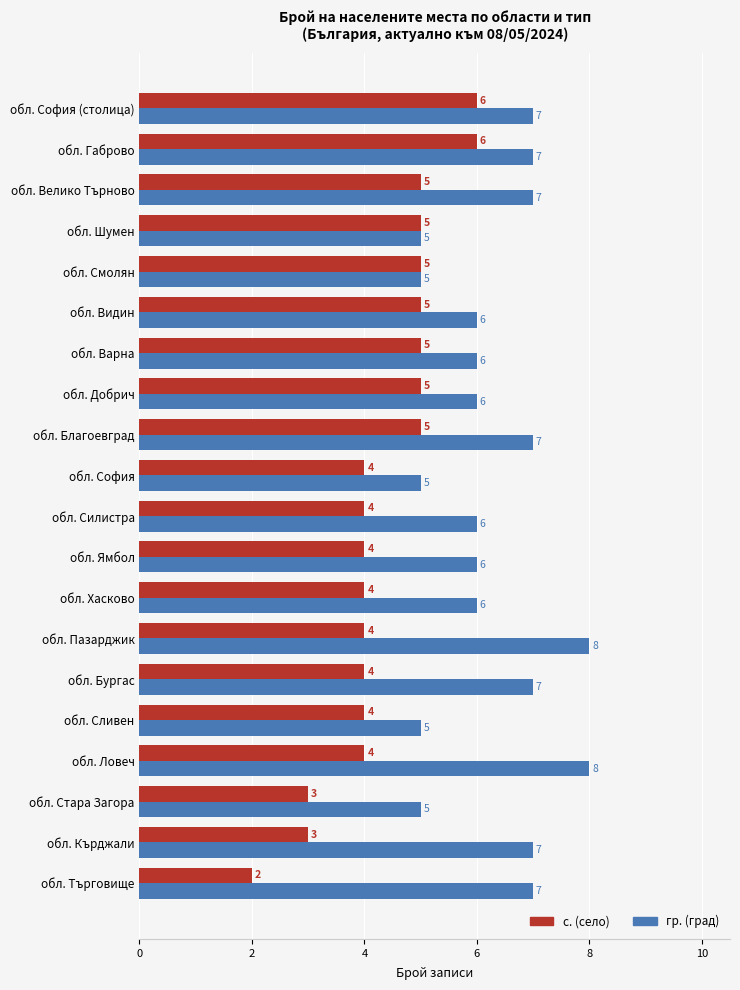

Count the number of categories in the chart.

20